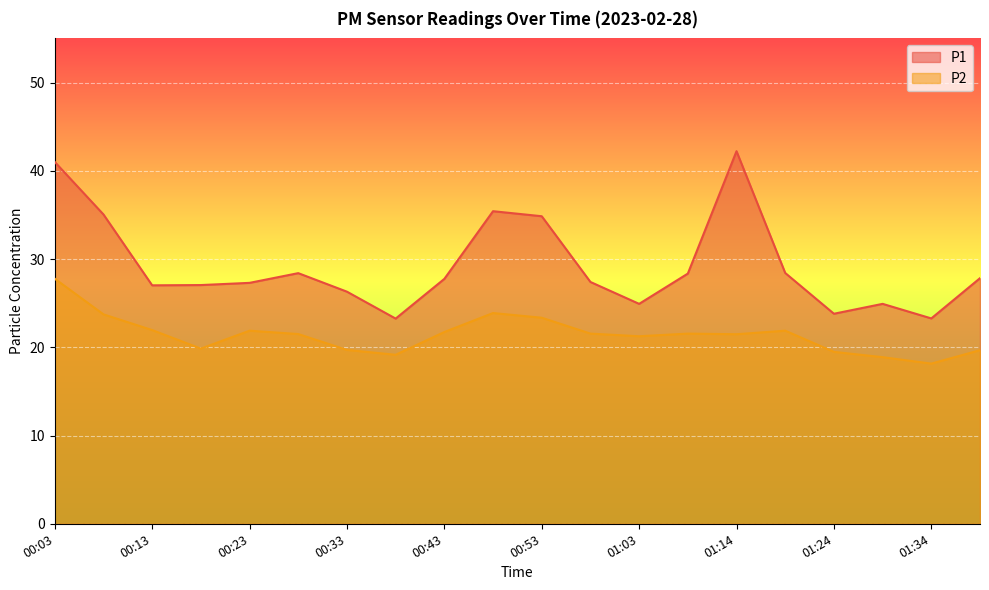

What is the difference between the maximum and second lowest values in the P1 series?

18.9